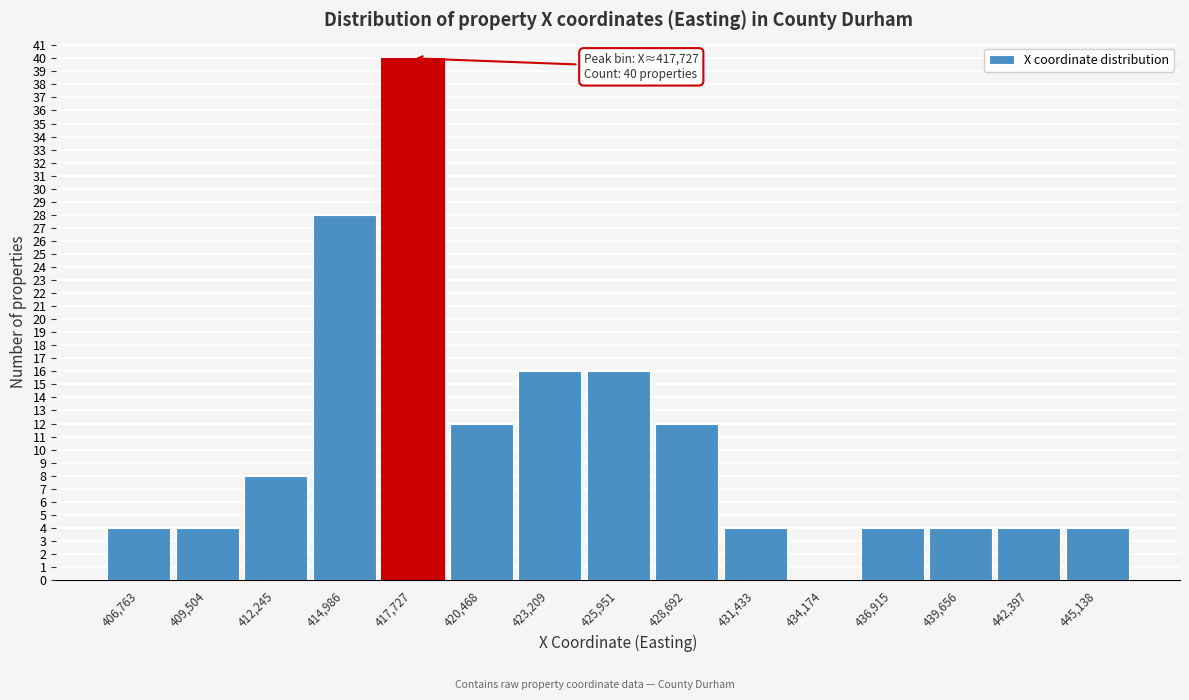

Which range on the x-axis has the tallest bar?

416500 to 419000